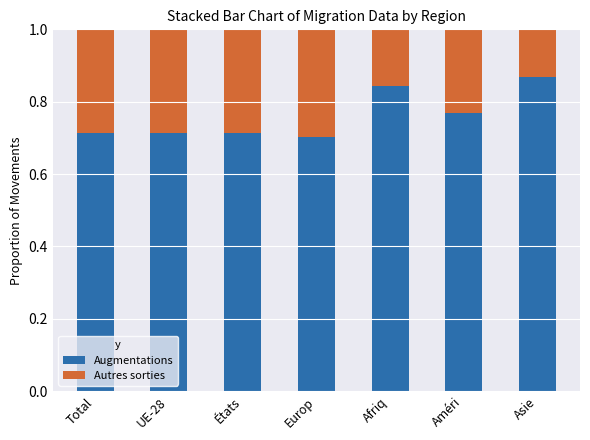

What is the sum of the Augmentations values at Total and États?

1.4